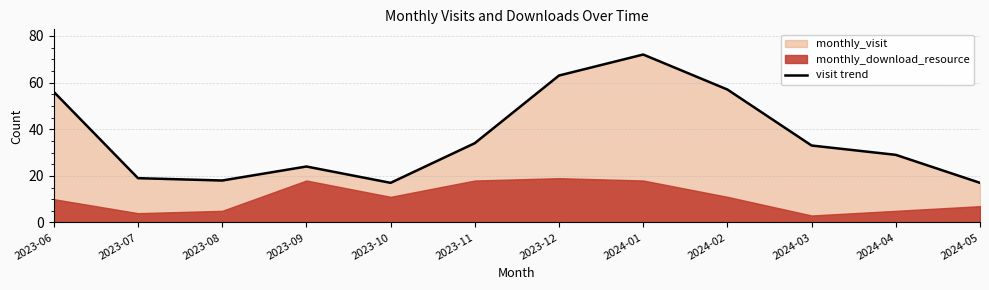

Approximately how many times larger is the value at 2023-09 compared to 2023-06?

0.4